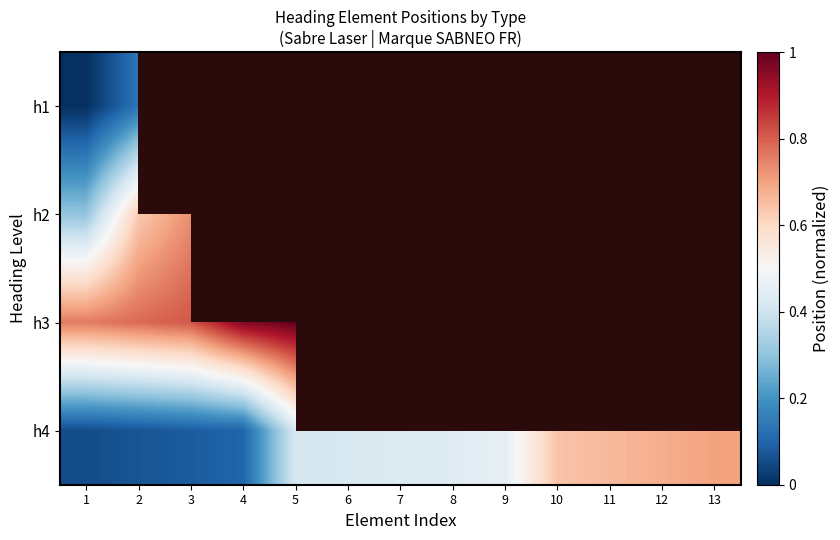

At which label does h4 reach its peak?

13